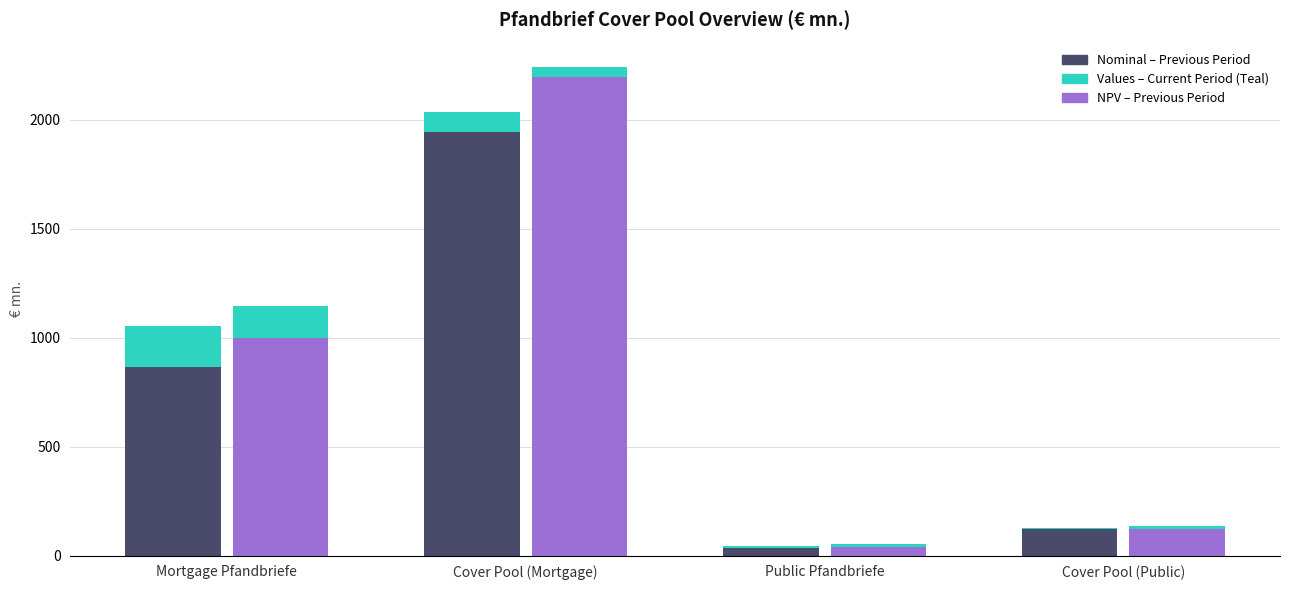

What is the average value of the Nominal Value – Curr series?

65.9